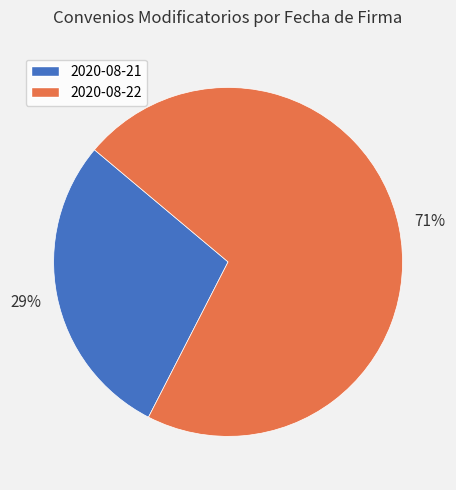

Is the sum of 2020-08-22 and 2020-08-21 greater than half?

Yes